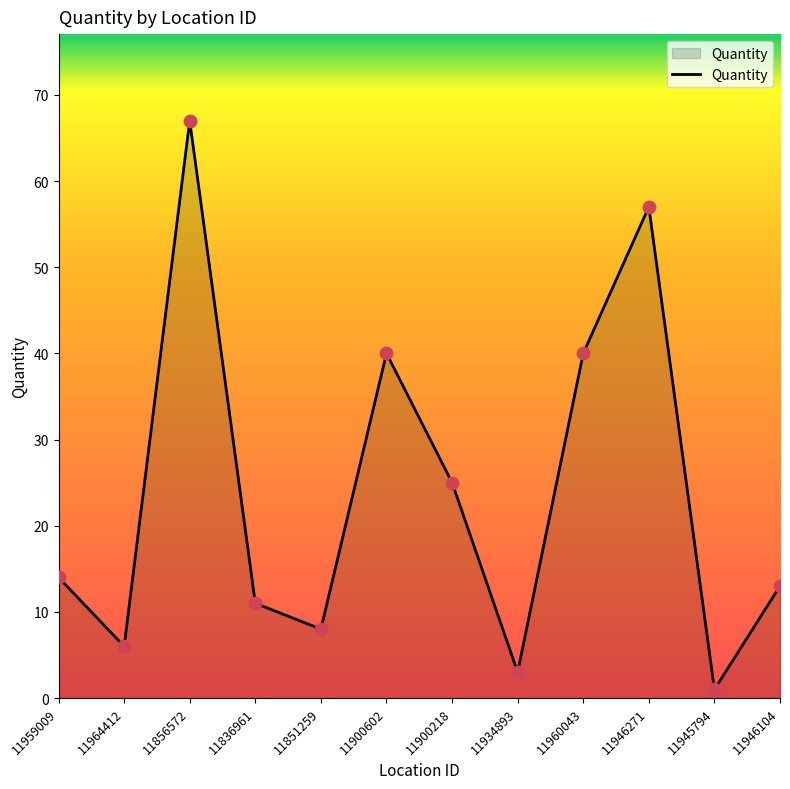

Between 11945794 and 11900218, which is larger?

11900218